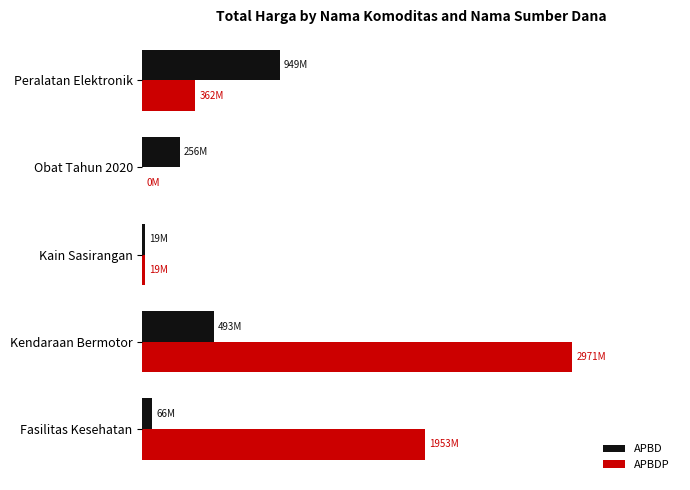

At how many categories does at least one series exceed 1092840694?

2